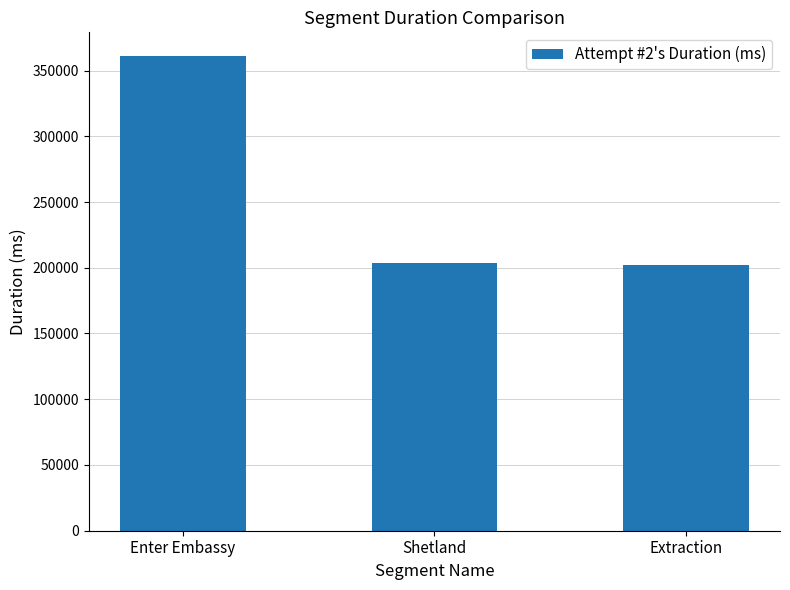

How many bars are there in total?

3